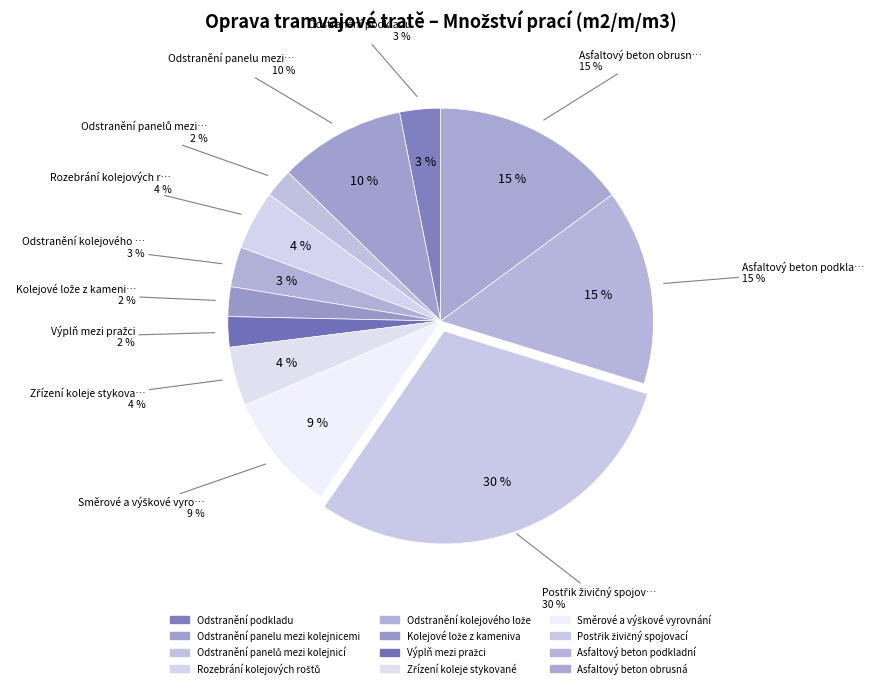

Which slice is the smallest?

Odstranění panelů mezi kolejnicí